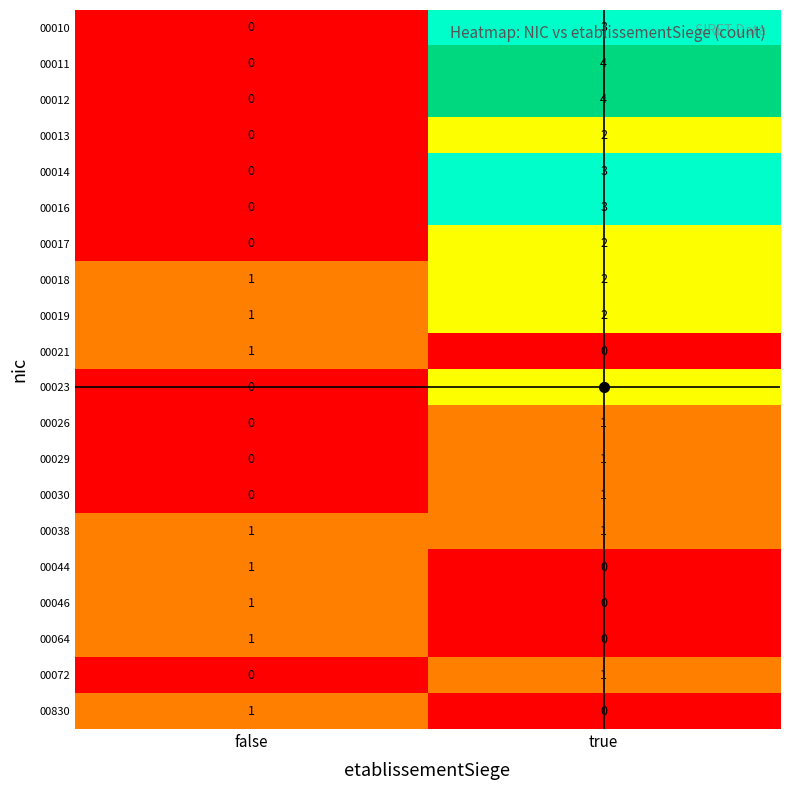

Rank the categories by 00046 value from highest to lowest.

false, true